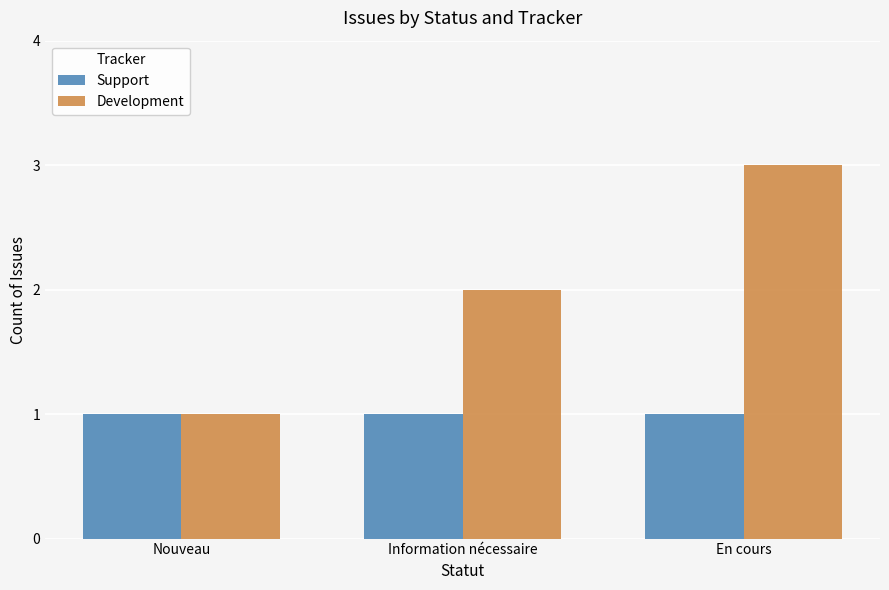

Reading right to left, list all the values displayed in this chart.

Support: 1	1	1
Development: 3	2	1